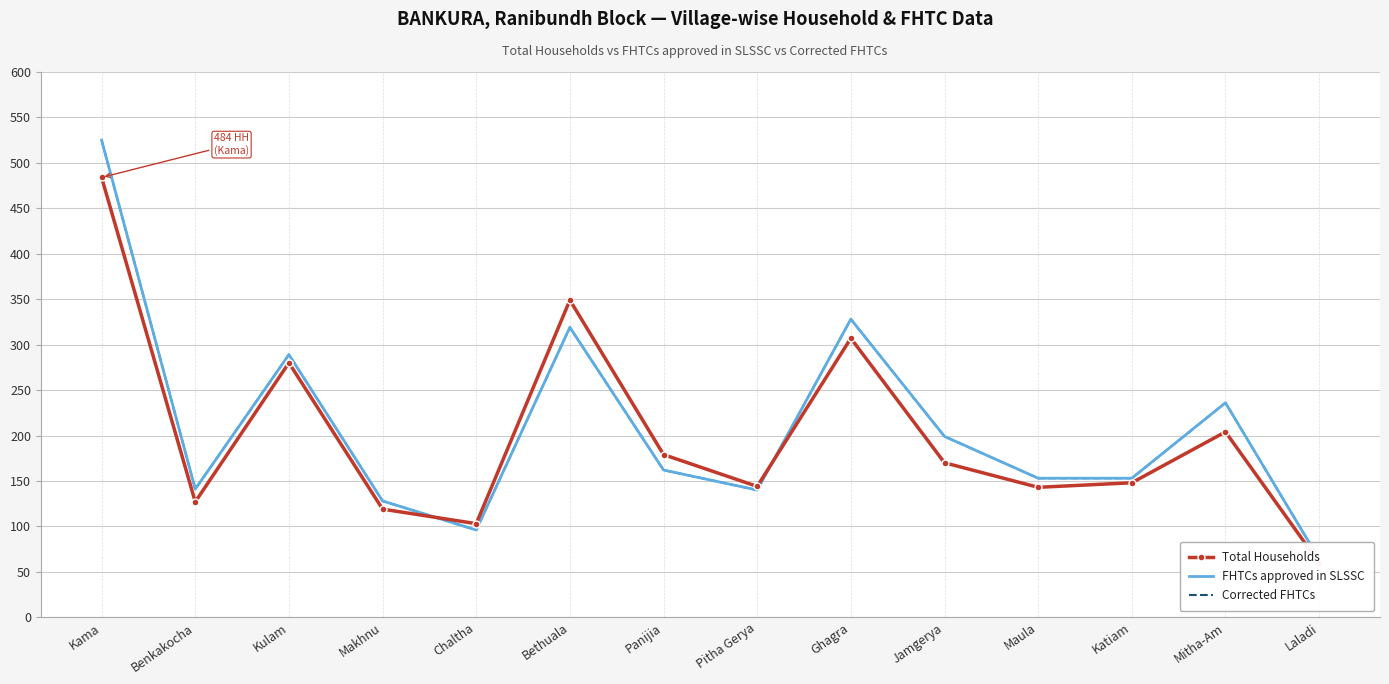

Which series has the widest spread of values?

FHTCs approved in SLSSC